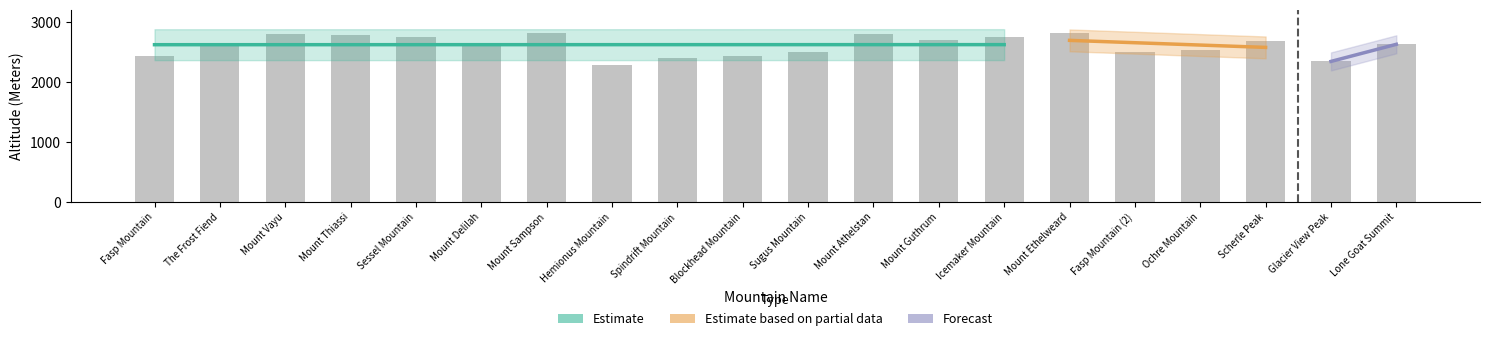

What is the change in value from Blockhead Mountain to Scherle Peak?

+252